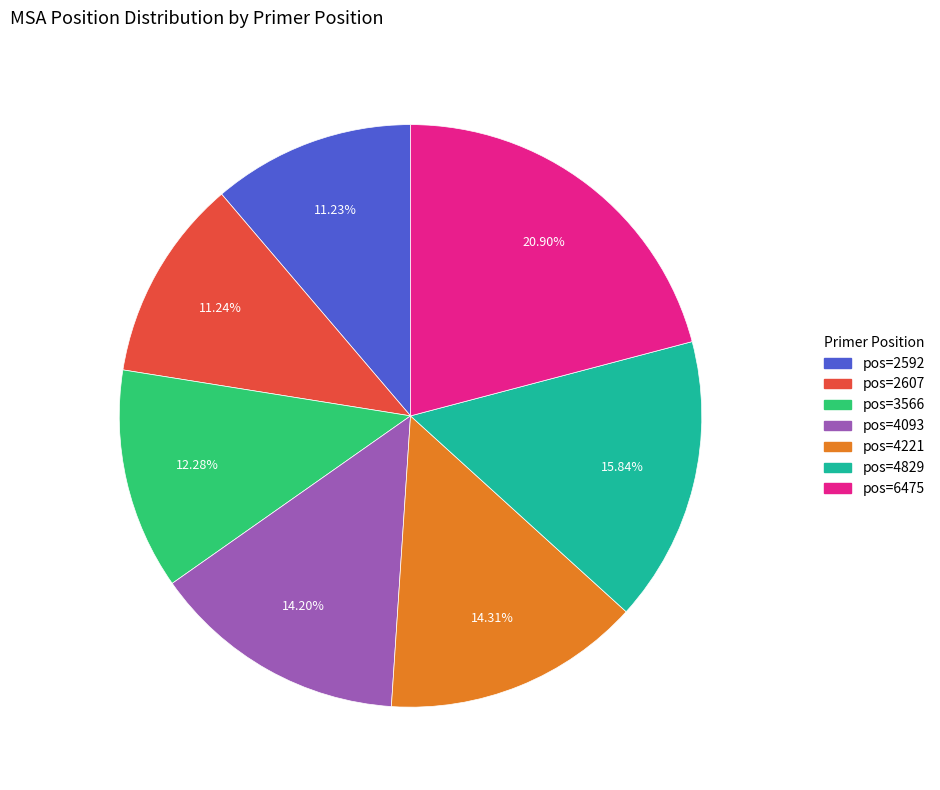

Is pos=2607 the majority of the pie?

No